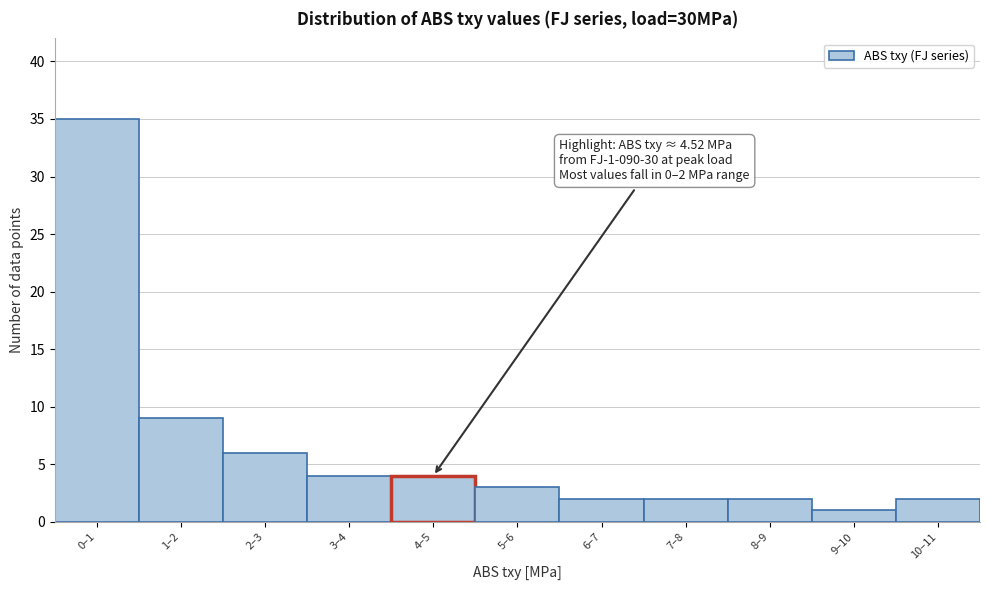

Reading left to right, list all the values displayed in this chart.

35	9	6	4	4	3	2	2	2	1	2